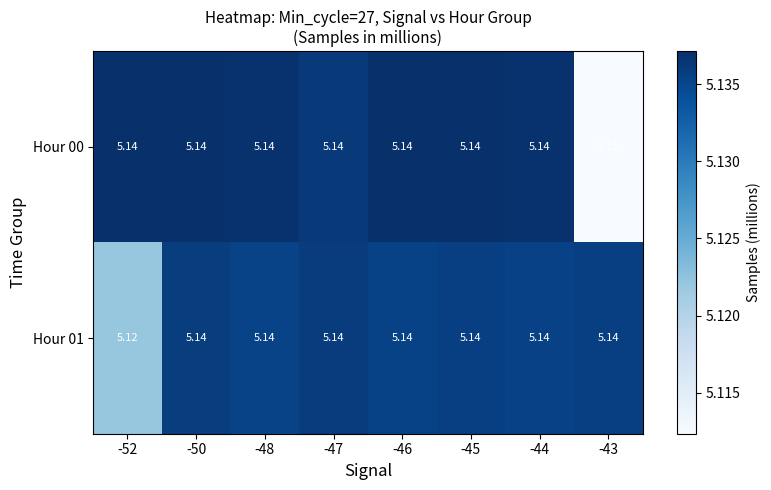

Which has a higher value, -45 or -50?

-45